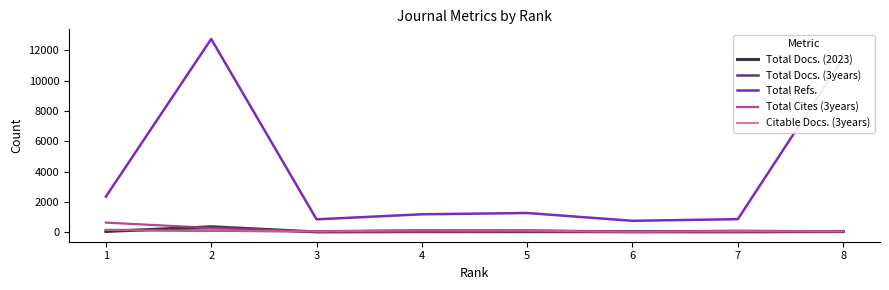

Which series has the largest range (max minus min)?

Total Refs.